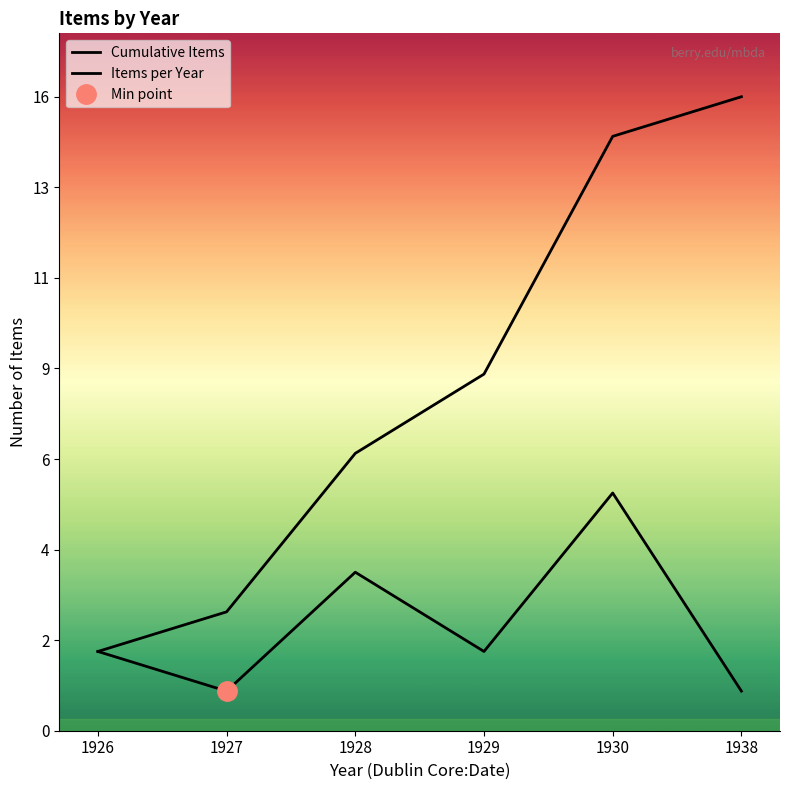

True or false: Items per Year has more than 2 points higher than both neighbors.

False